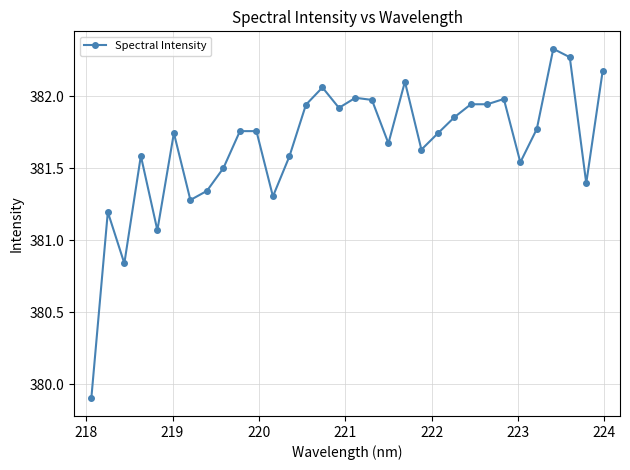

What is the value of the 1st point from the left?

379.9